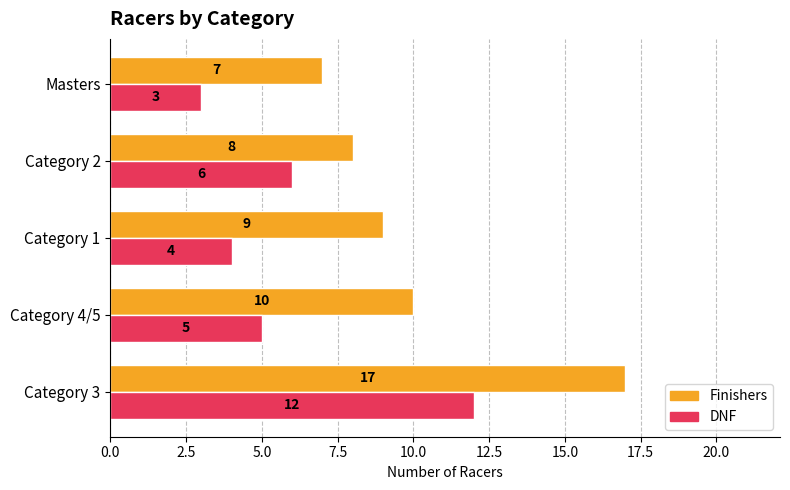

Which series has the largest range (max minus min)?

Finishers